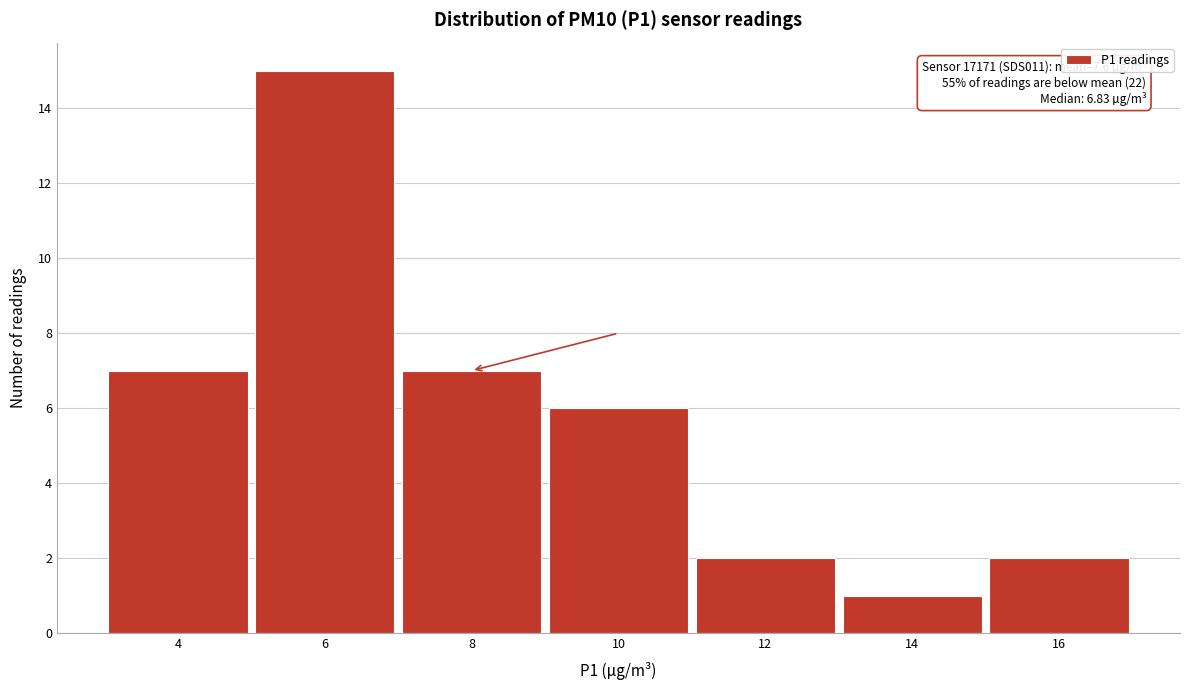

Over which range of the x-axis is the bar tallest?

5 to 7